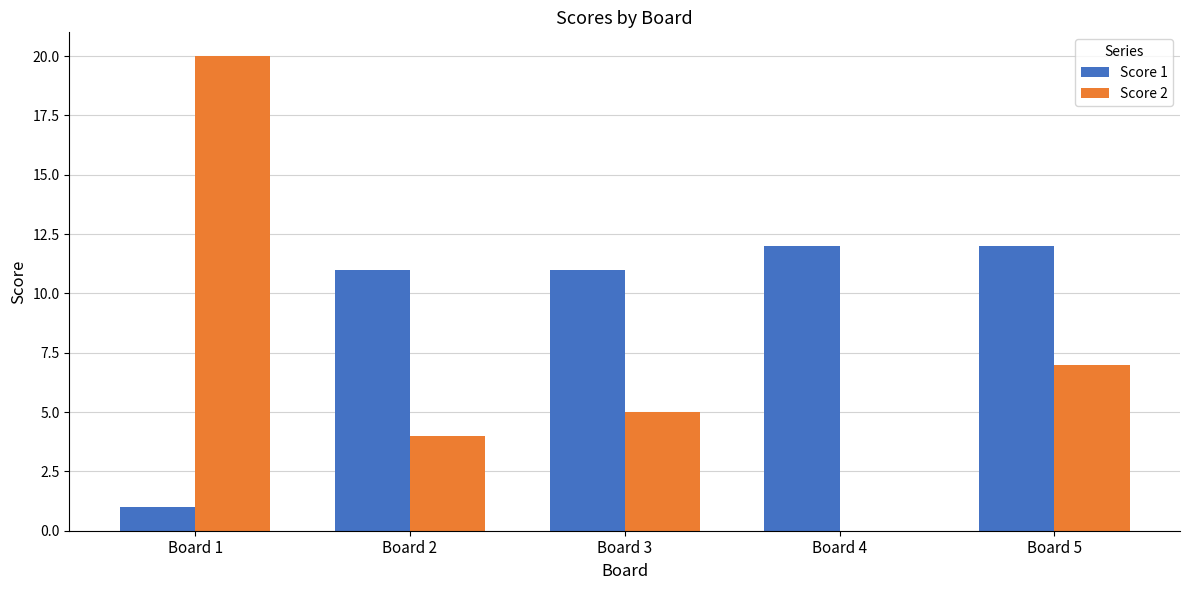

True or false: Score 1 has a value of 18 at Board 2.

False